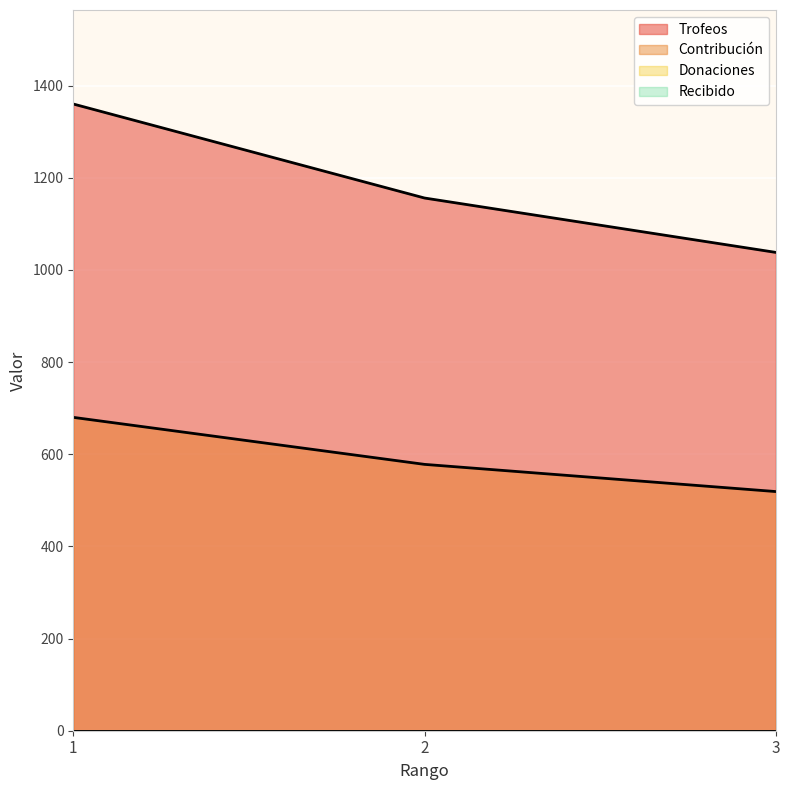

What is the value of the Trofeos point at the 2nd from the left?

1156